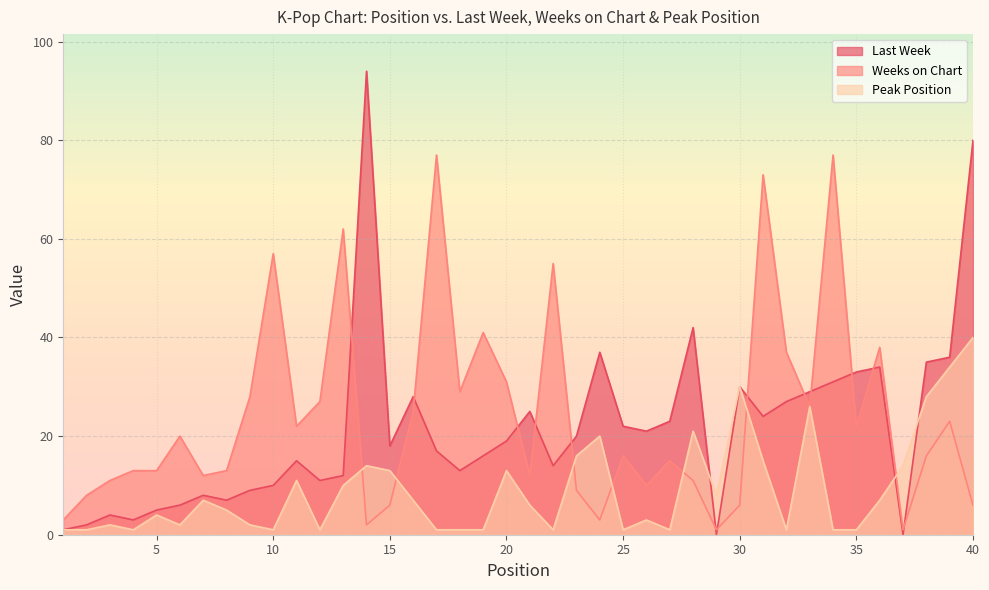

True or false: Peak Position and Last Week intersect in this chart.

True